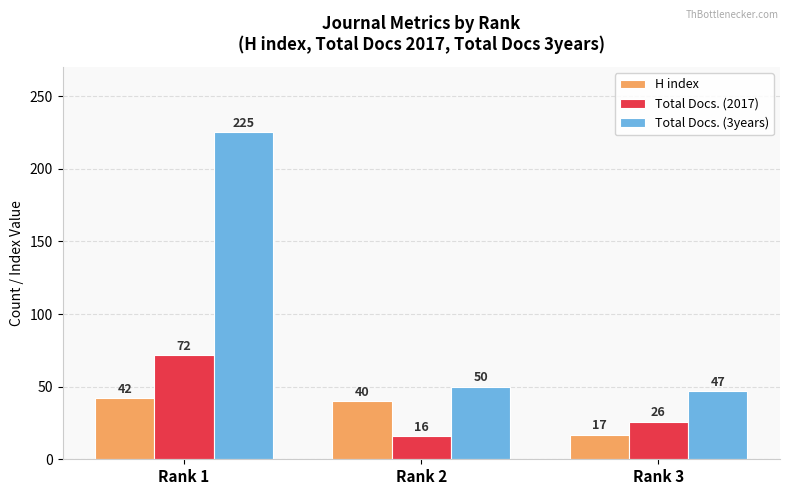

What is the minimum value shown in the chart?

16